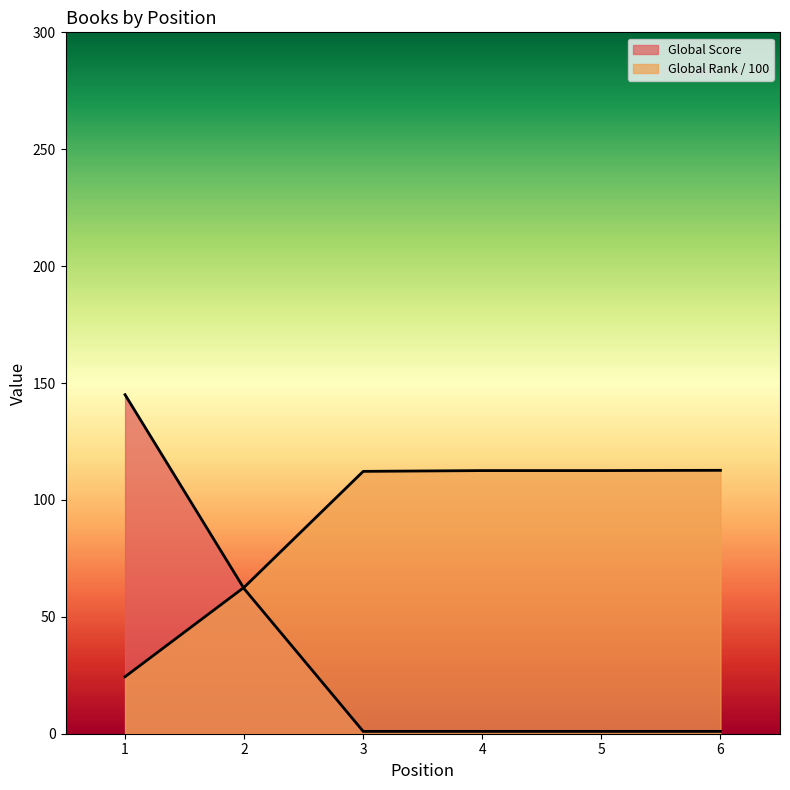

Reading left to right, list all the values displayed in this chart.

Global Score: 1=145.0	2=62.0	3=1.0	4=1.0	5=1.0	6=1.0
Global Rank (scaled): 1=24.4	2=62.6	3=112.2	4=112.5	5=112.5	6=112.7